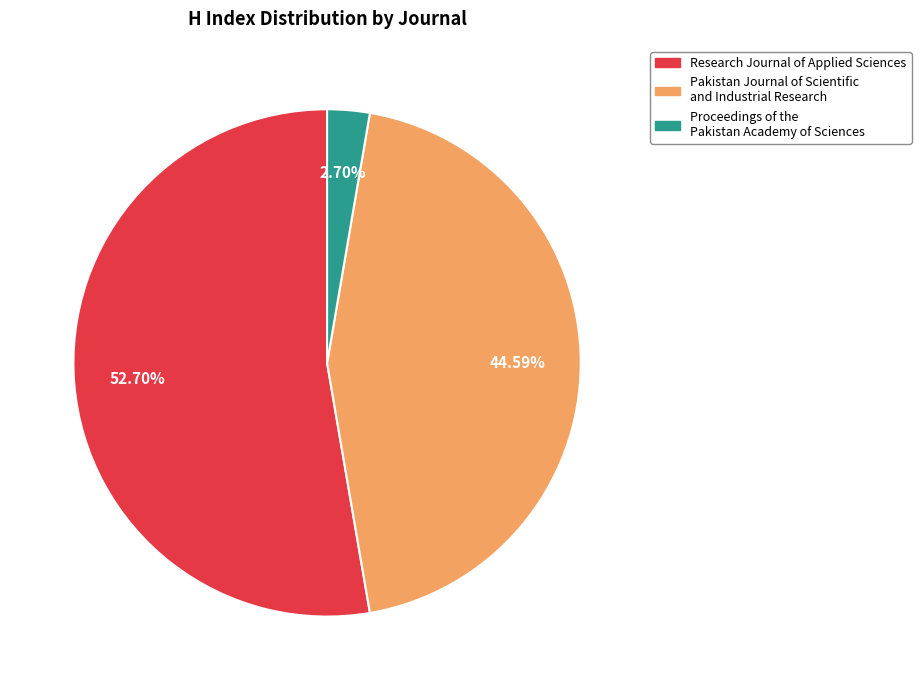

Which slice is the smallest?

Proceedings of the Pakistan Academy of Sciences